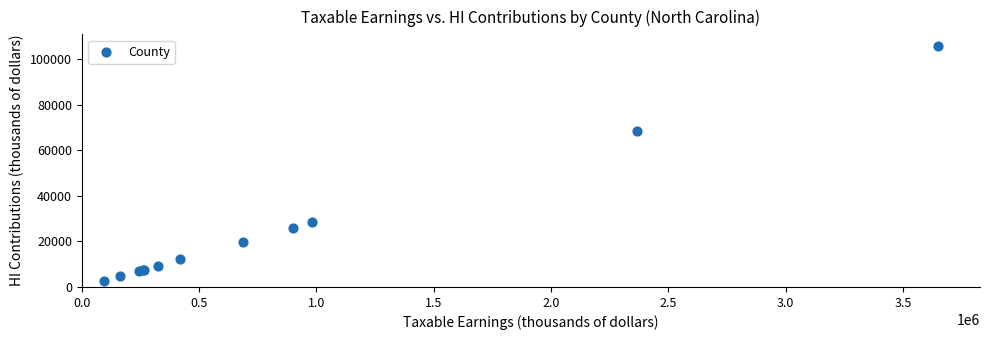

What Y value in the scatter plot is closest to 54310?

68631